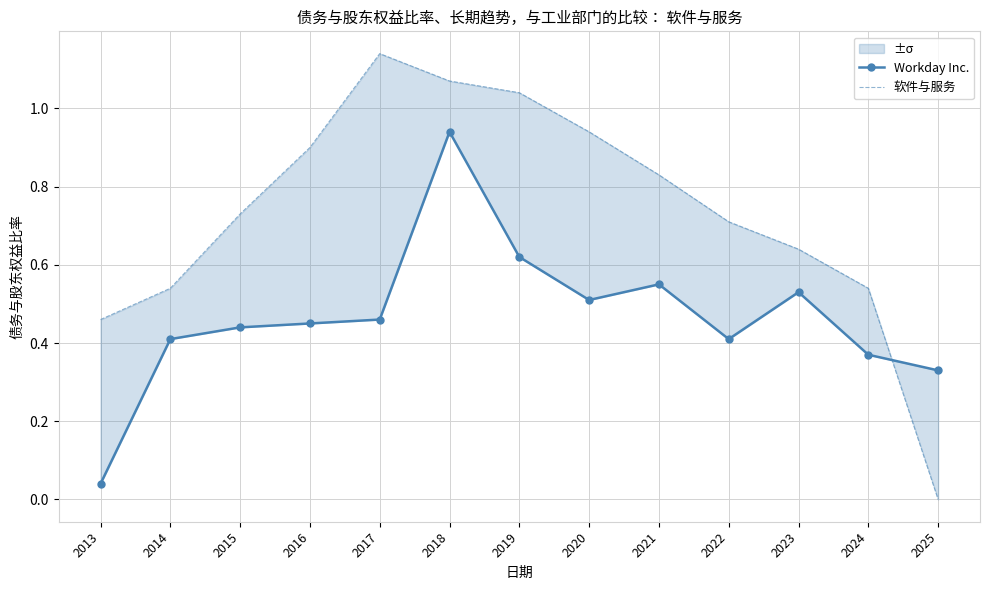

True or false: Workday Inc. has more than 1 points higher than both neighbors.

True